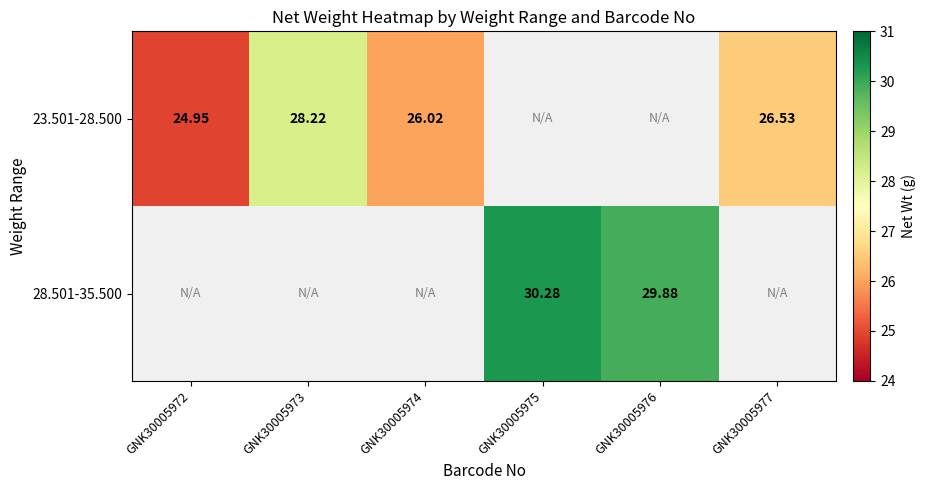

Is the value of 28.501-35.500 at GNK30005976 greater than the value of 23.501-28.500 at GNK30005974?

Yes